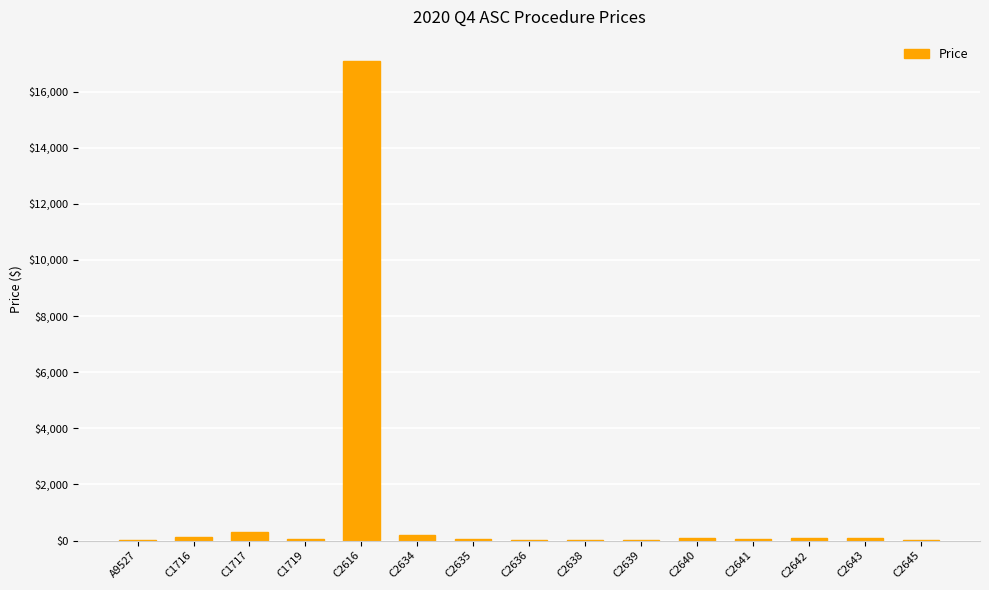

What is the maximum value shown in the chart?

17091.6